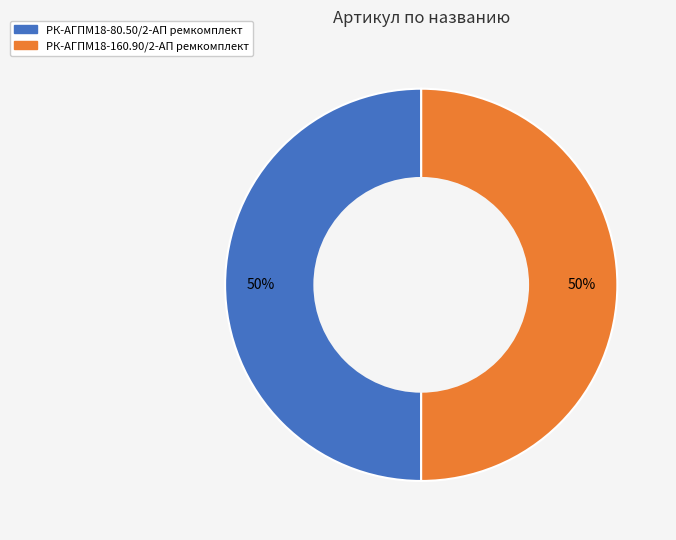

Combined, do РК-АГПМ18-160.90/2-АП ремкомплект and РК-АГПМ18-80.50/2-АП ремкомплект account for over 50%?

Yes